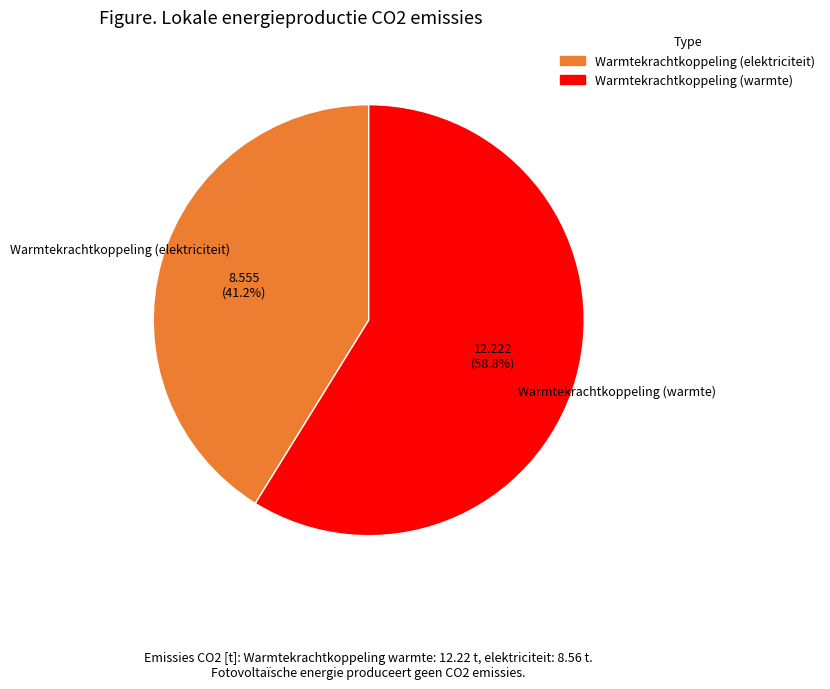

Is it true that Warmtekrachtkoppeling (warmte) is 71% of the pie?

False